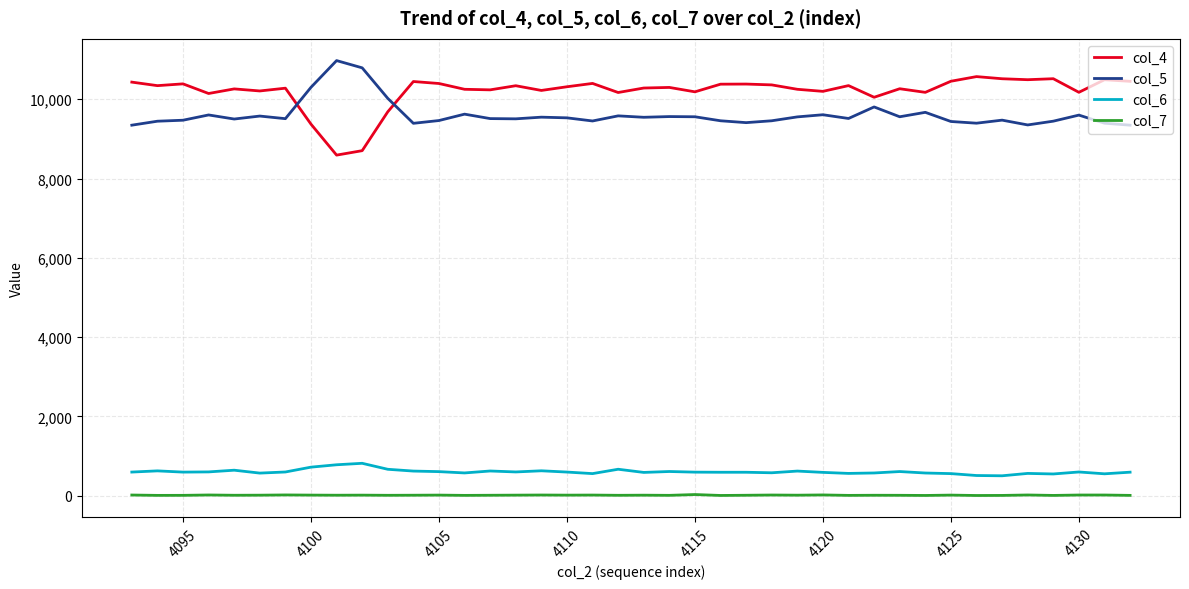

True or false: col_6 and col_5 cross at least once.

False